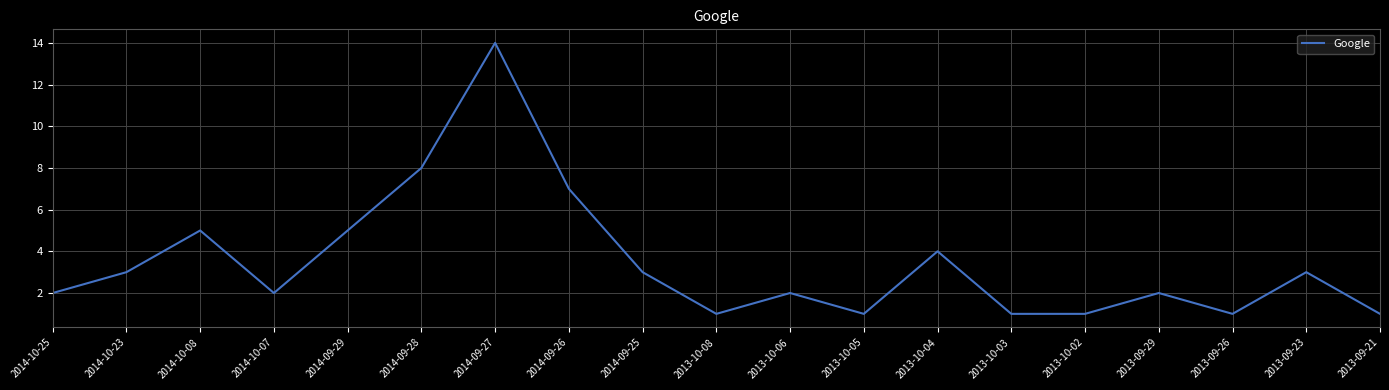

Reading right to left, transcribe all the data shown in this chart.

1	3	1	2	1	1	4	1	2	1	3	7	14	8	5	2	5	3	2